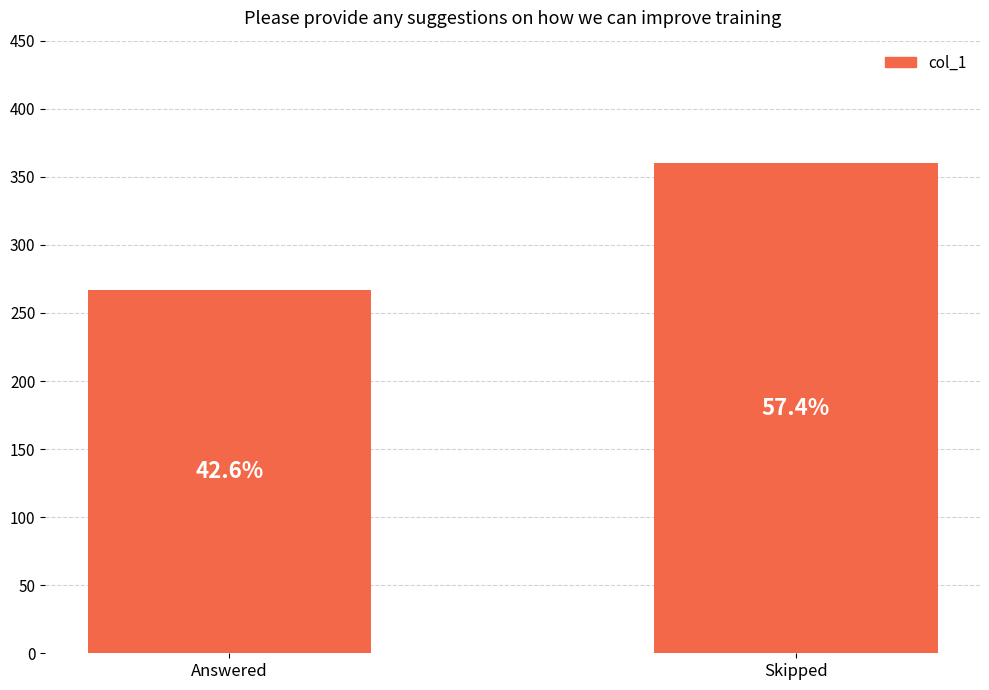

Reading left to right, extract all data points from this chart.

Answered=267	Skipped=360